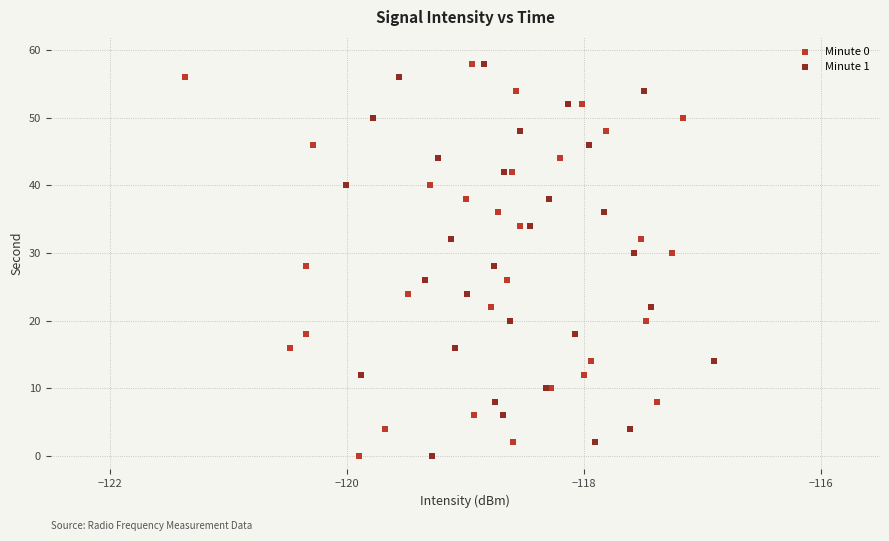

What are all the series names shown in the legend?

Minute 0, Minute 1